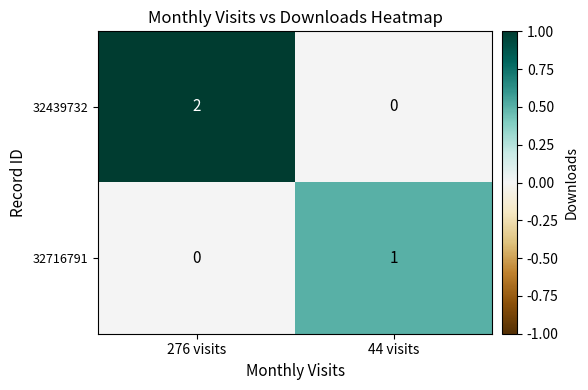

Which series changed the most between 276 visits and 44 visits?

32439732